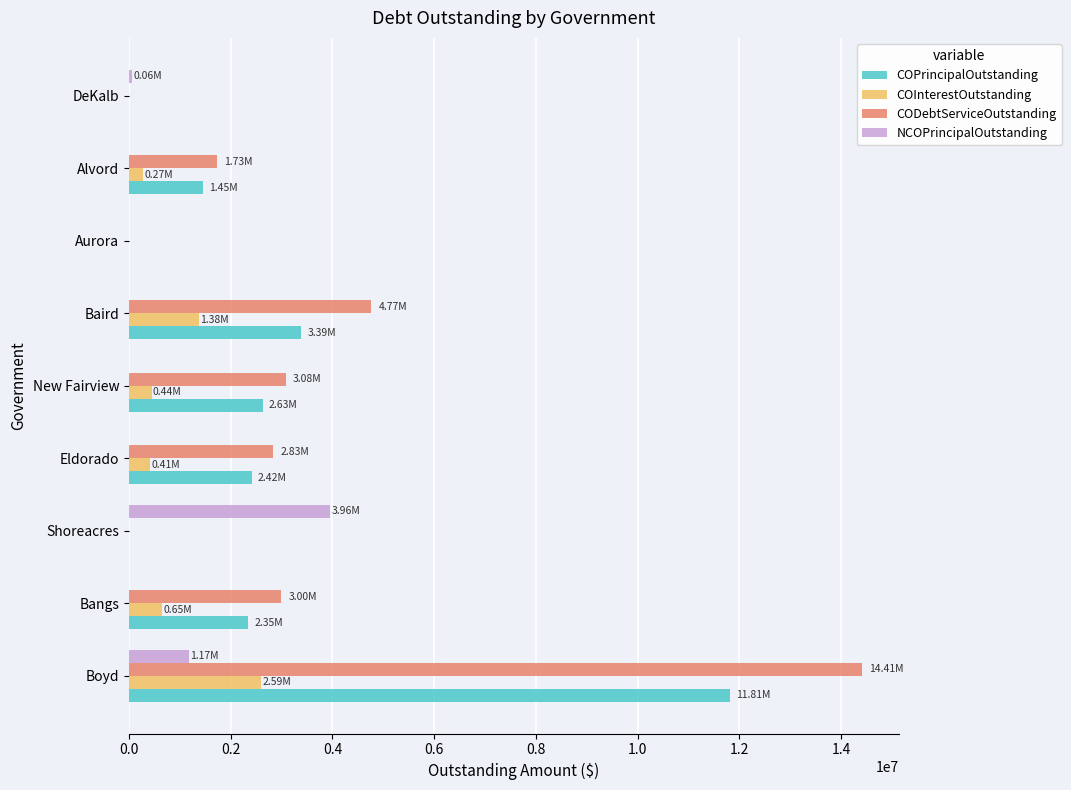

At which label is CODebtServiceOutstanding closest to 7204511?

Baird